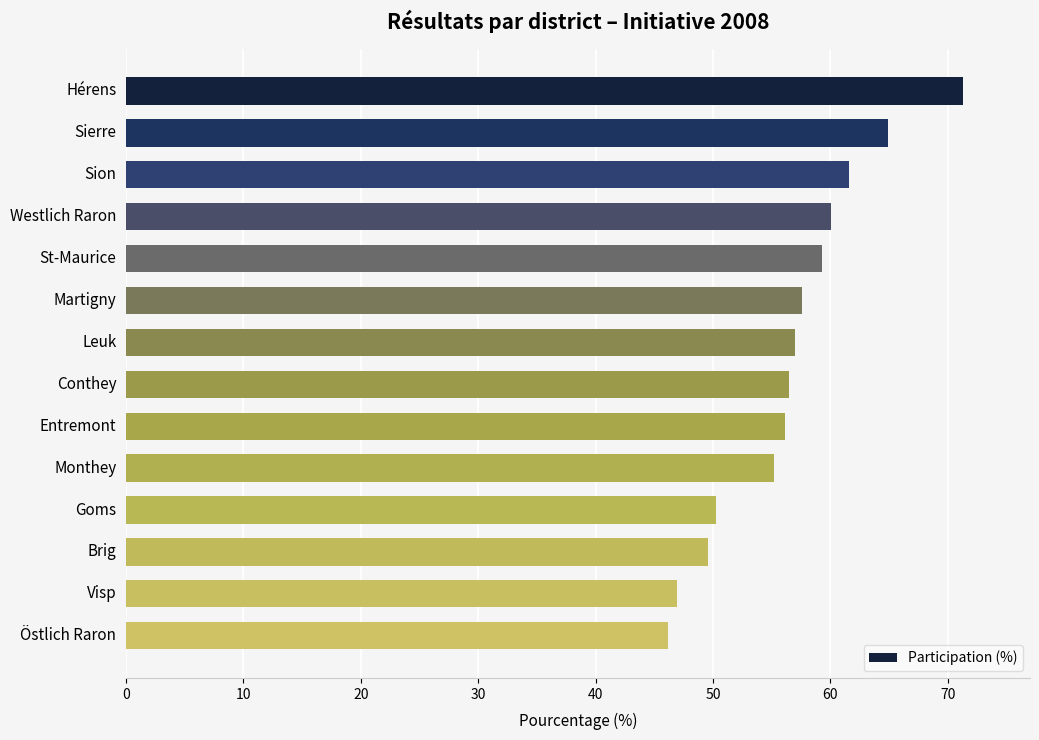

What is the difference between the values at Hérens and Martigny?

13.7